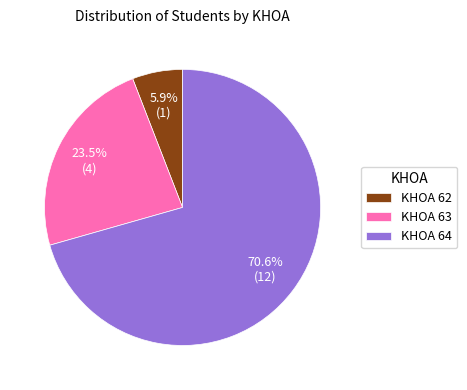

To the nearest percent, what is the difference between the largest and smallest slice percentages?

65%